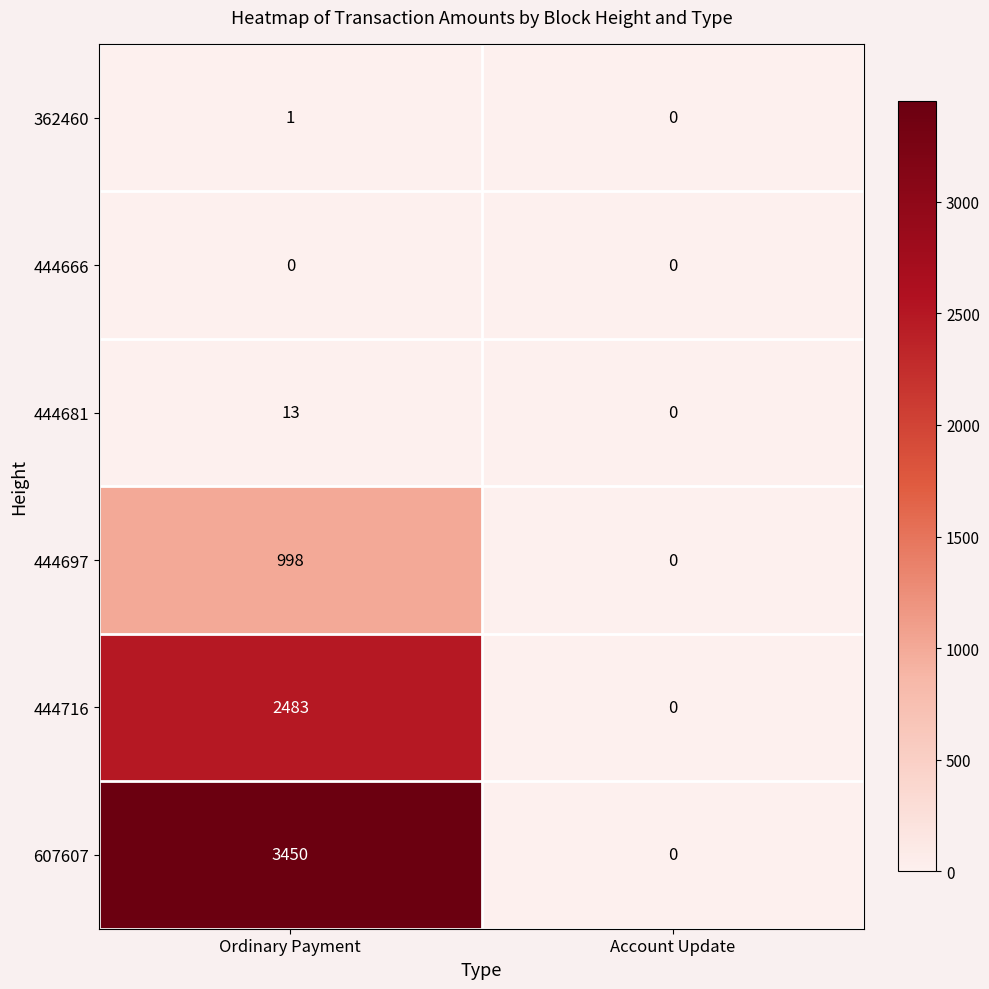

Which series changed the most between Ordinary Payment and Account Update?

607607